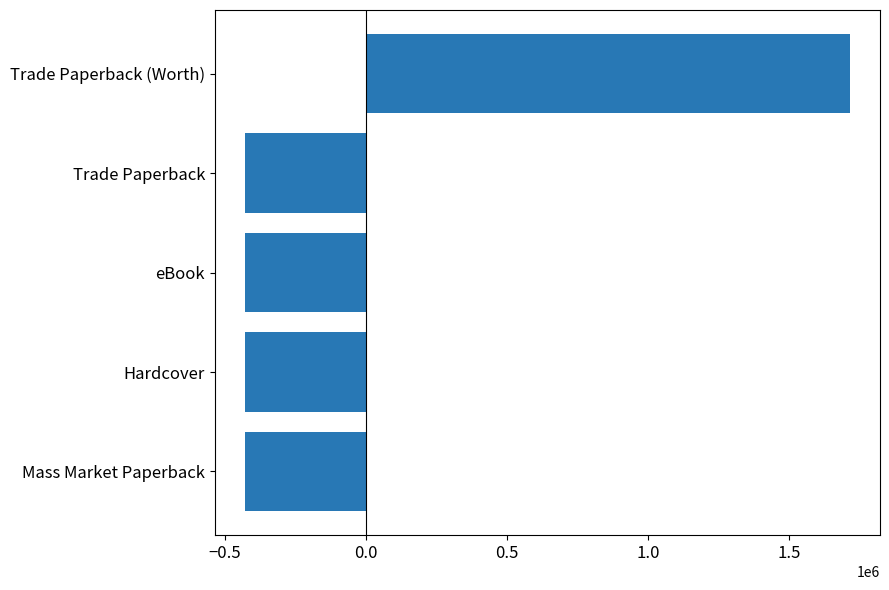

What is the smallest value displayed?

-428787.8